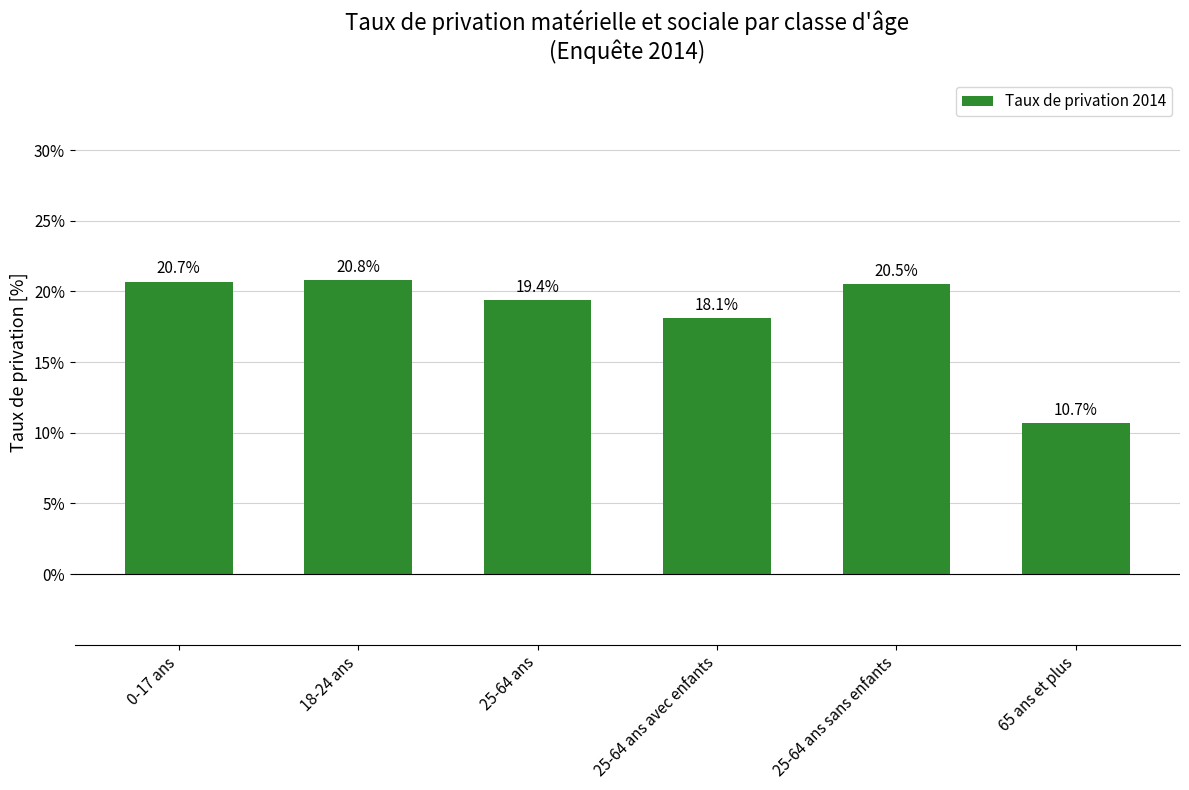

What is the smallest value displayed?

10.7